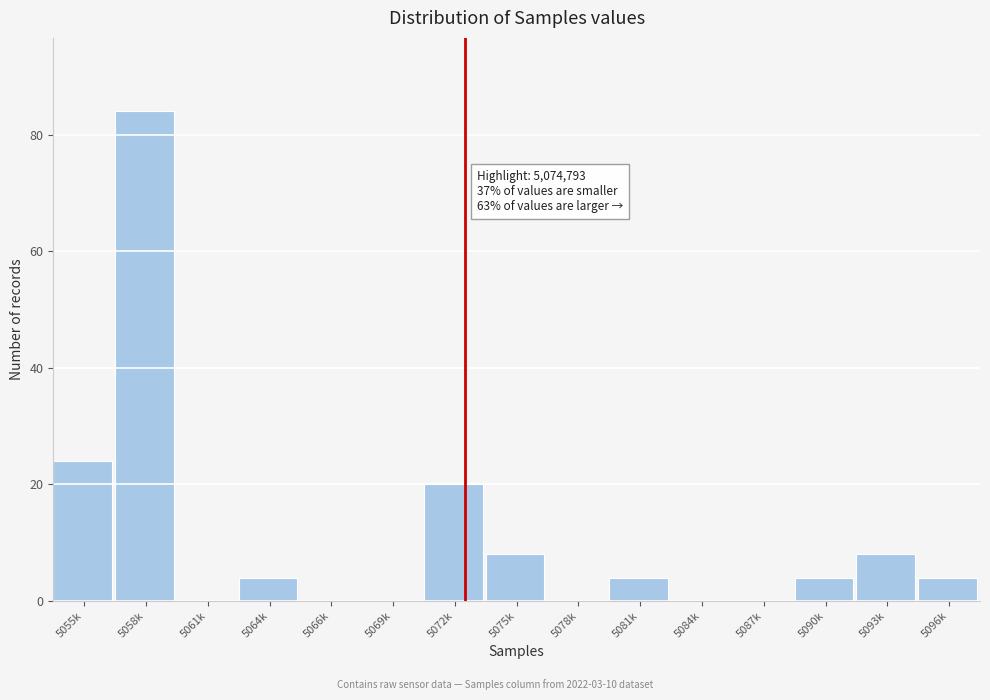

Reading left to right, extract all data points from this chart.

5055k=24	5058k=84	5061k=0	5064k=4	5066k=0	5069k=0	5072k=20	5075k=8	5078k=0	5081k=4	5084k=0	5087k=0	5090k=4	5093k=8	5096k=4